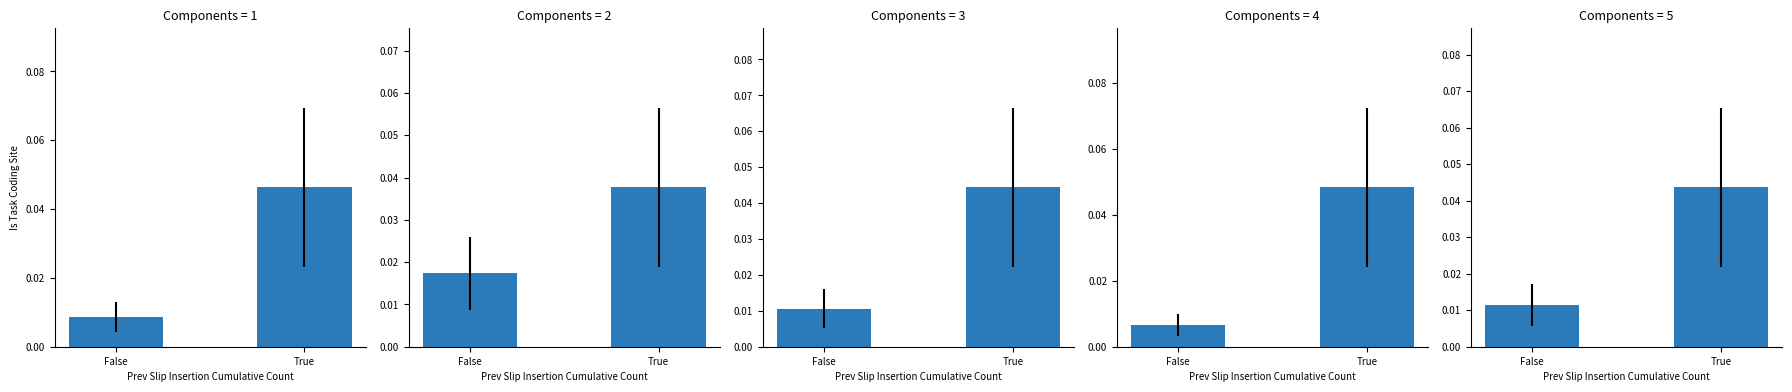

Are the bars grouped side by side (vs. stacked)?

Yes